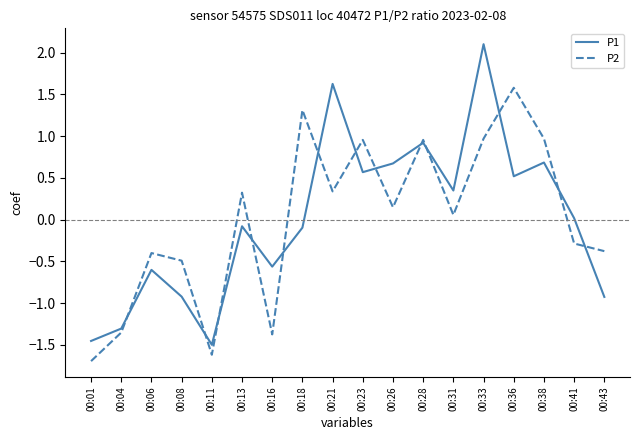

The value of P1 at 00:23 is 0.6. True or false?

True